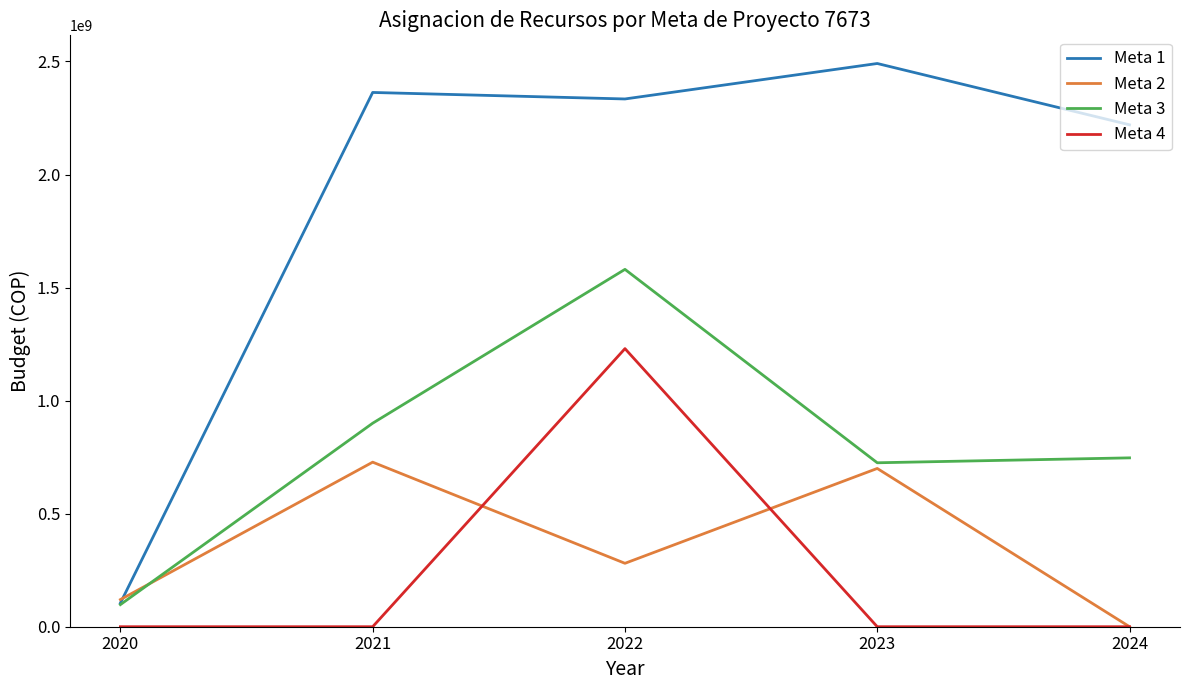

Which series has the largest range (max minus min)?

Meta 1